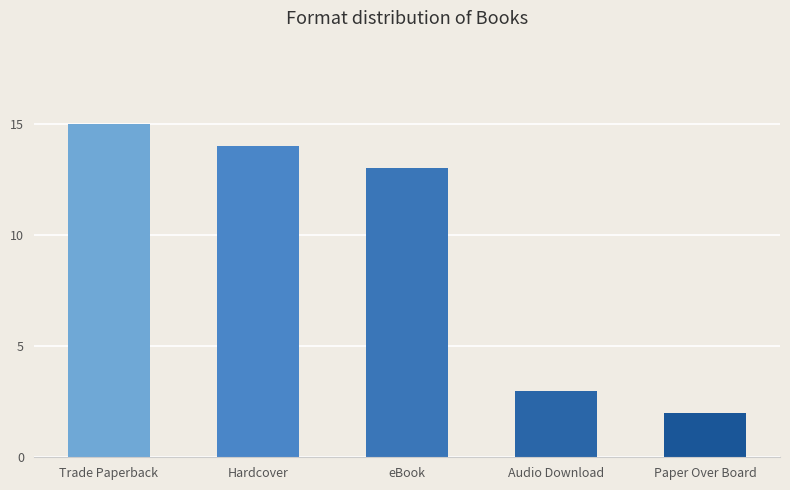

True or false: the data shows 23 at Hardcover.

False